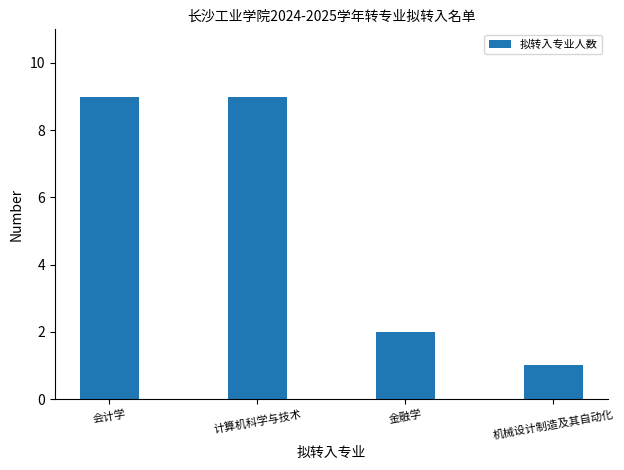

Reading right to left, what are all the values shown in this chart?

机械设计制造及其自动化=1	金融学=2	计算机科学与技术=9	会计学=9